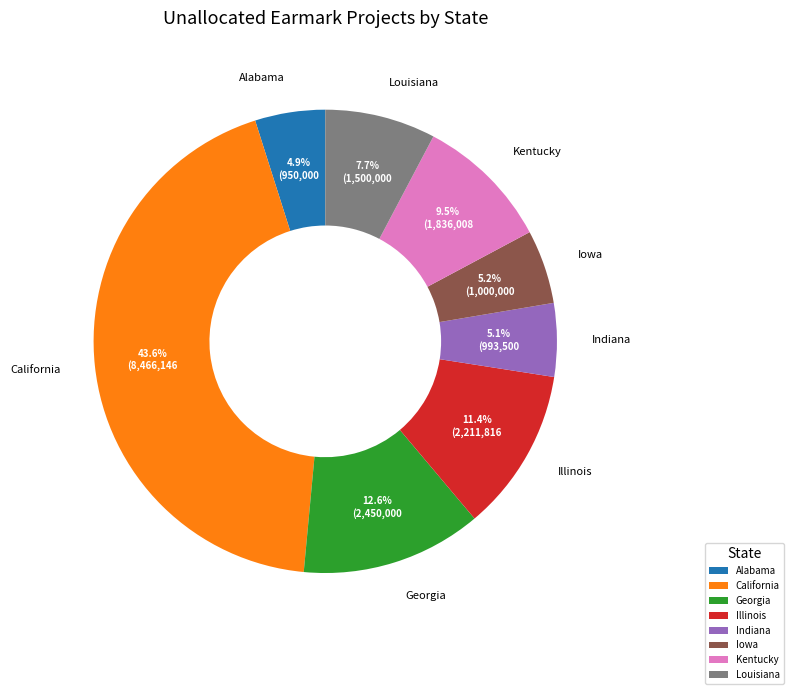

To the nearest percent, what is the difference between the largest and smallest slice percentages?

39%